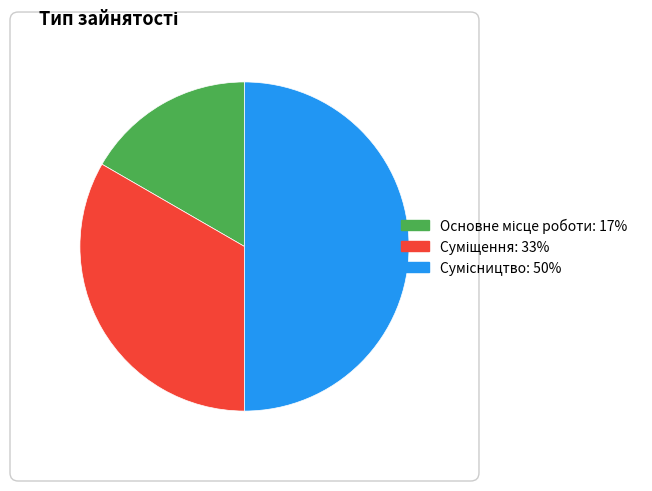

To the nearest percent, what portion does Суміщення represent?

33%